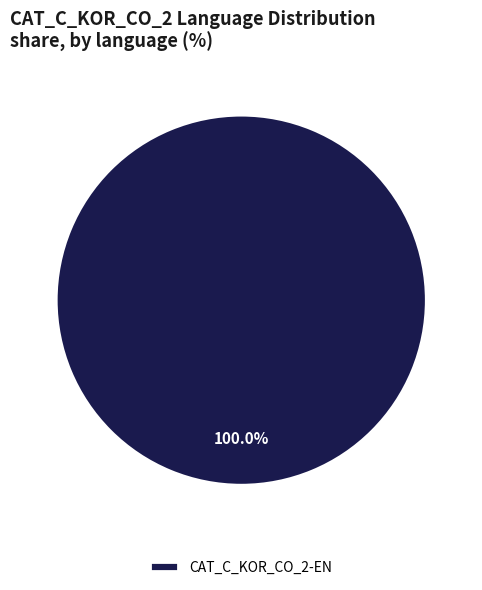

Rank the categories by value from lowest to highest.

CAT_C_KOR_CO_2-EN